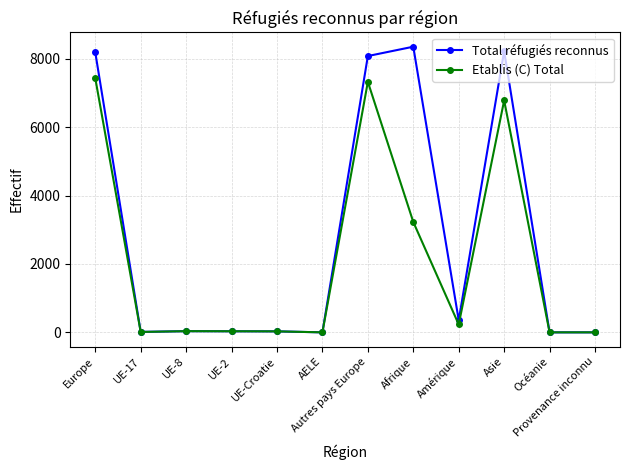

True or false: Total réfugiés reconnus has more than 1 interior local peaks.

True